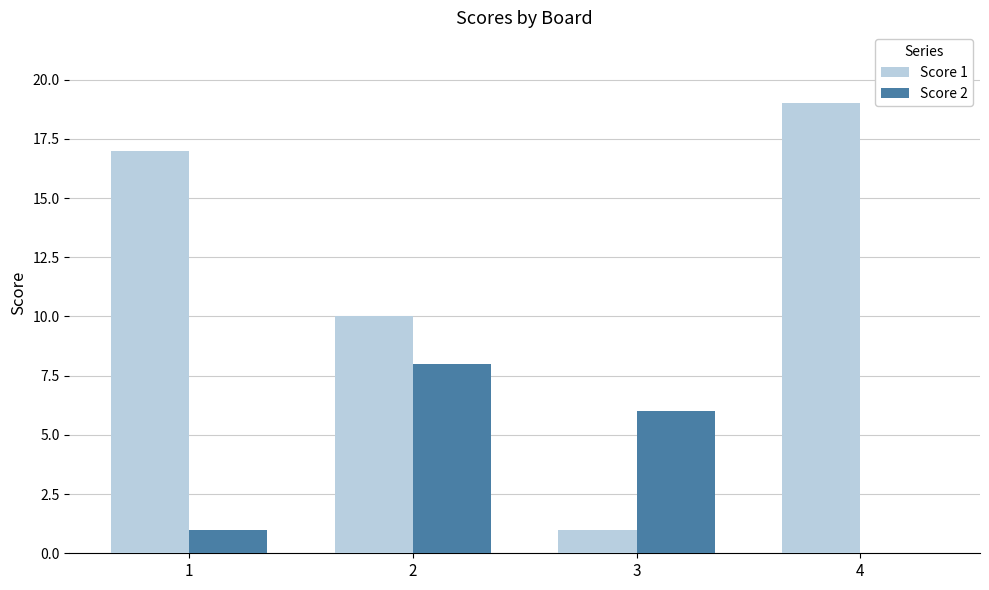

The value of Score 1 at 4 is 28. True or false?

False